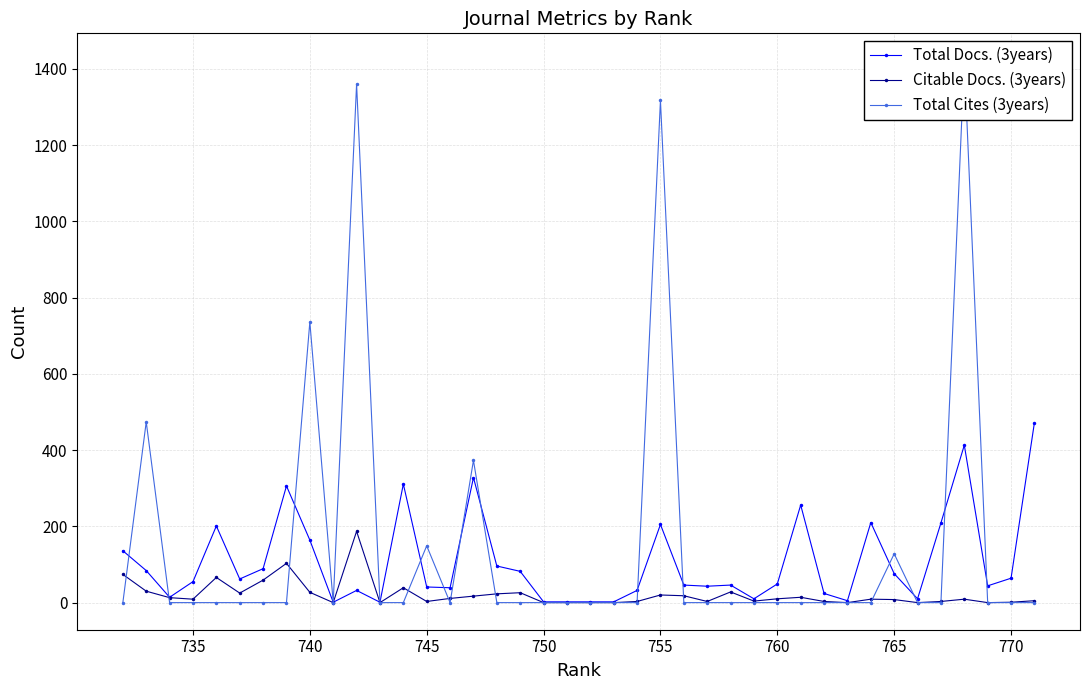

The value of Total Docs. (3years) at 755 is 326. True or false?

False